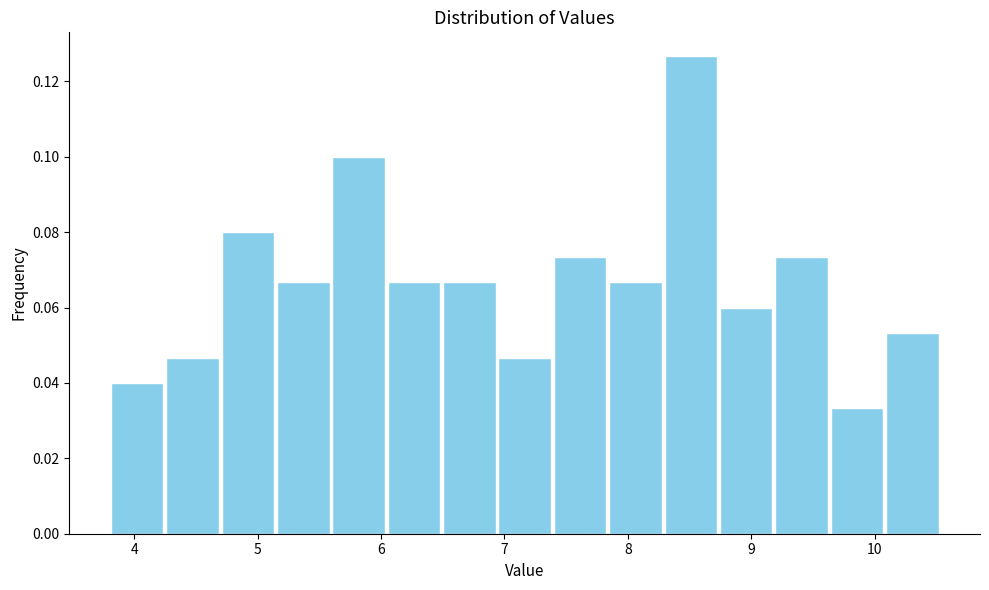

Over which range of the x-axis is the bar tallest?

8.3 to 8.7